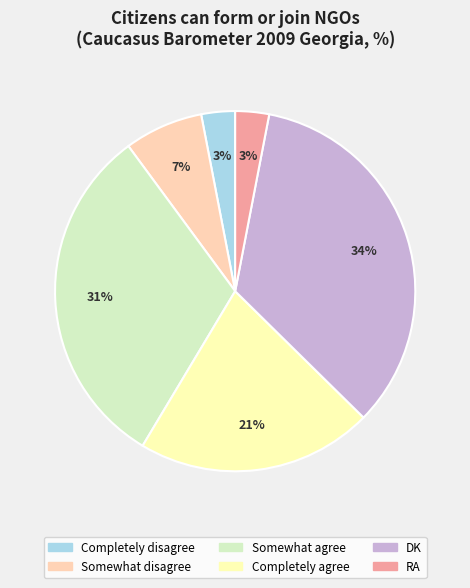

Is the sum of RA and Completely disagree greater than half?

No